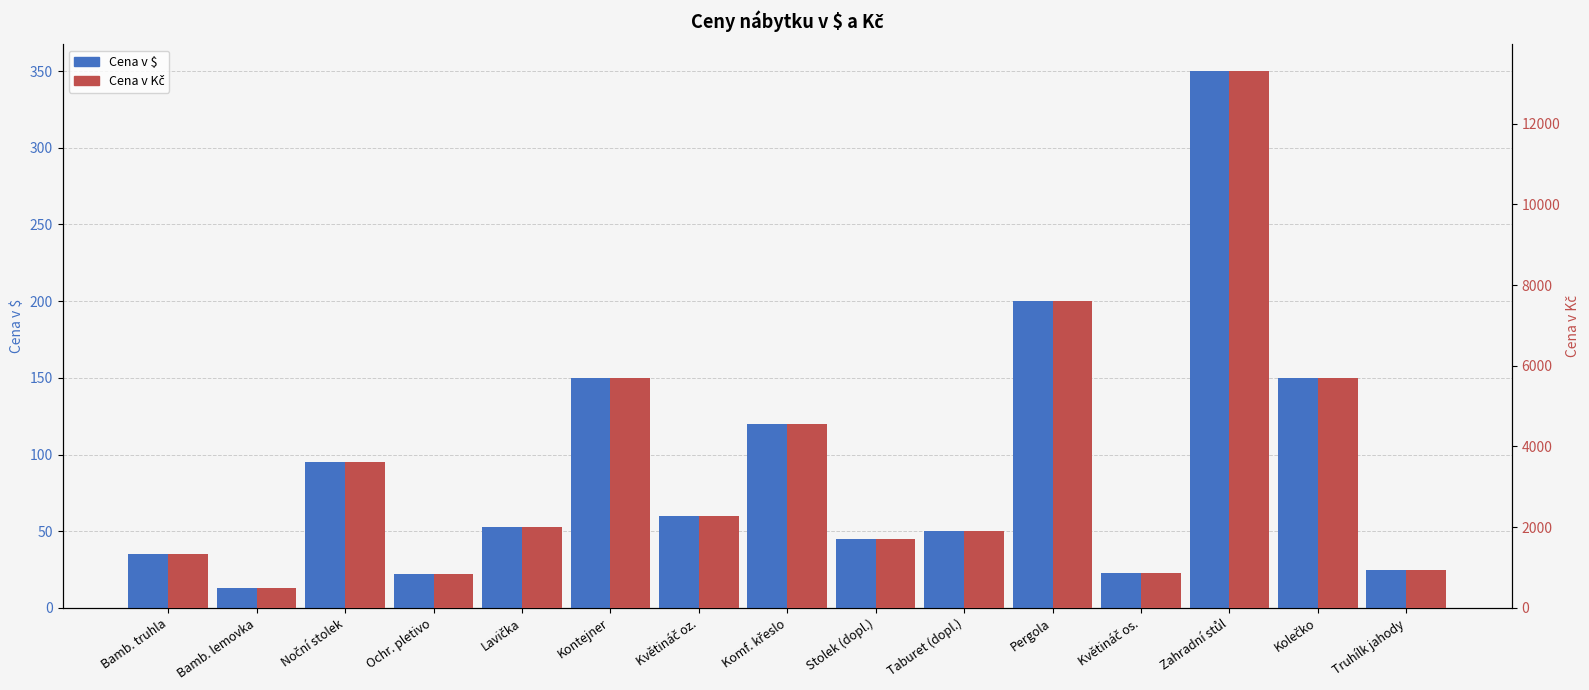

Which series changed the most between Ochr. pletivo and Truhílk jahody?

Cena v Kč